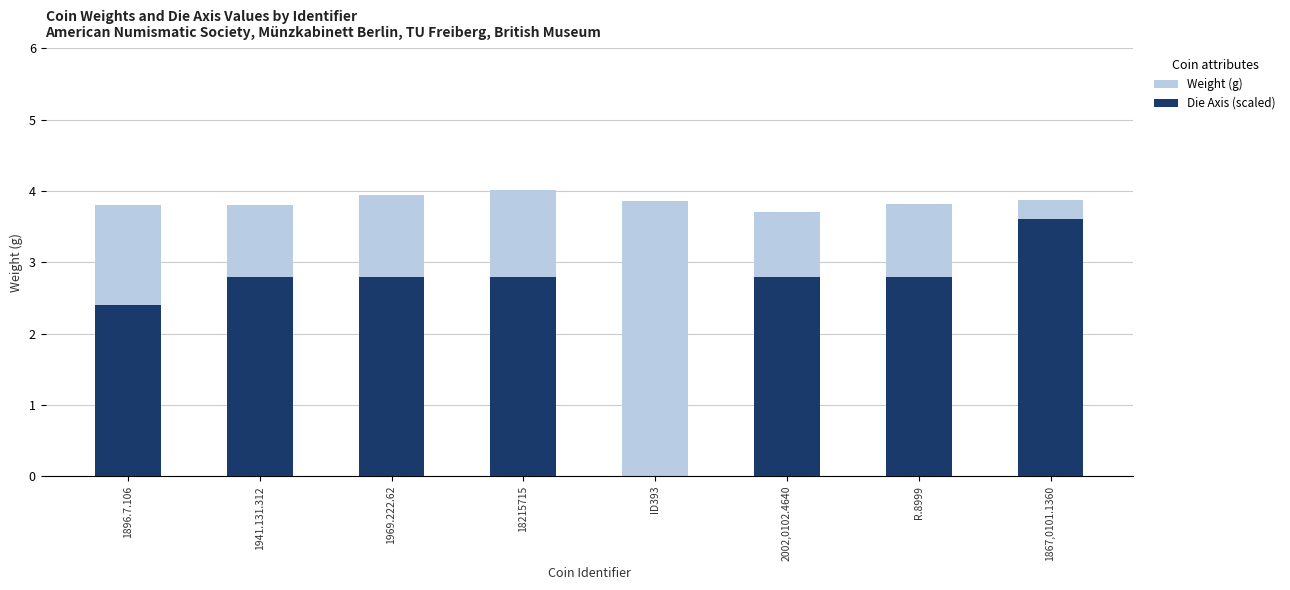

What is the maximum value for Weight (g)?

4.0